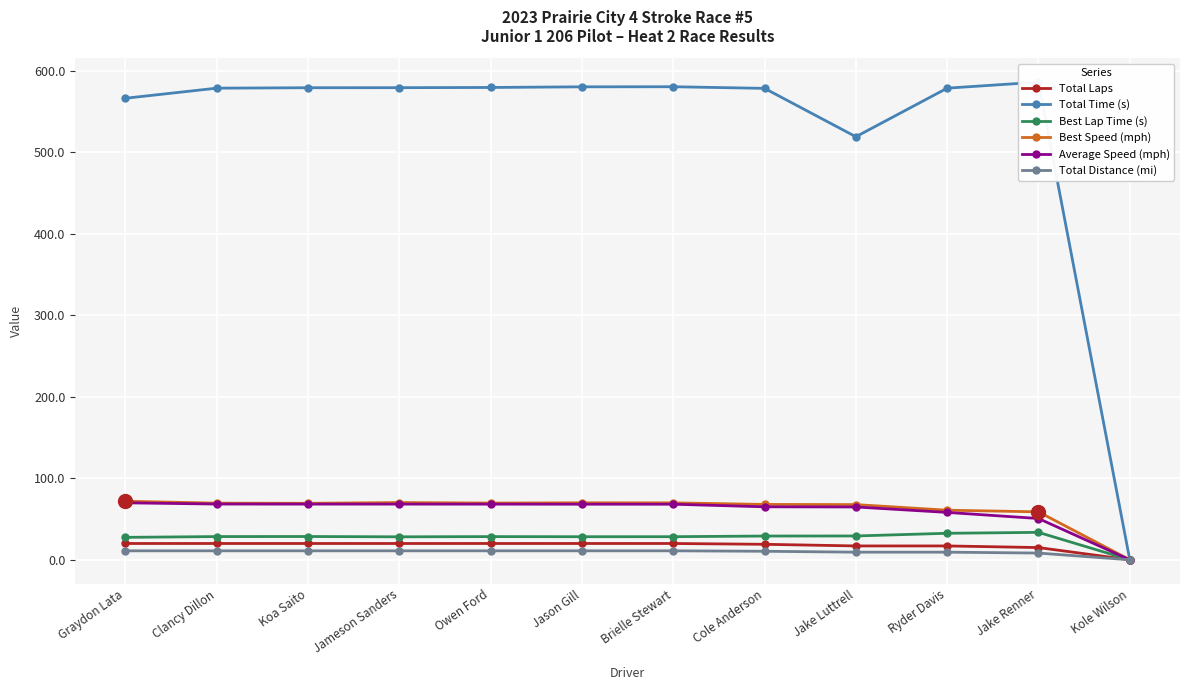

Which series has the largest range (max minus min)?

Total Time (s)